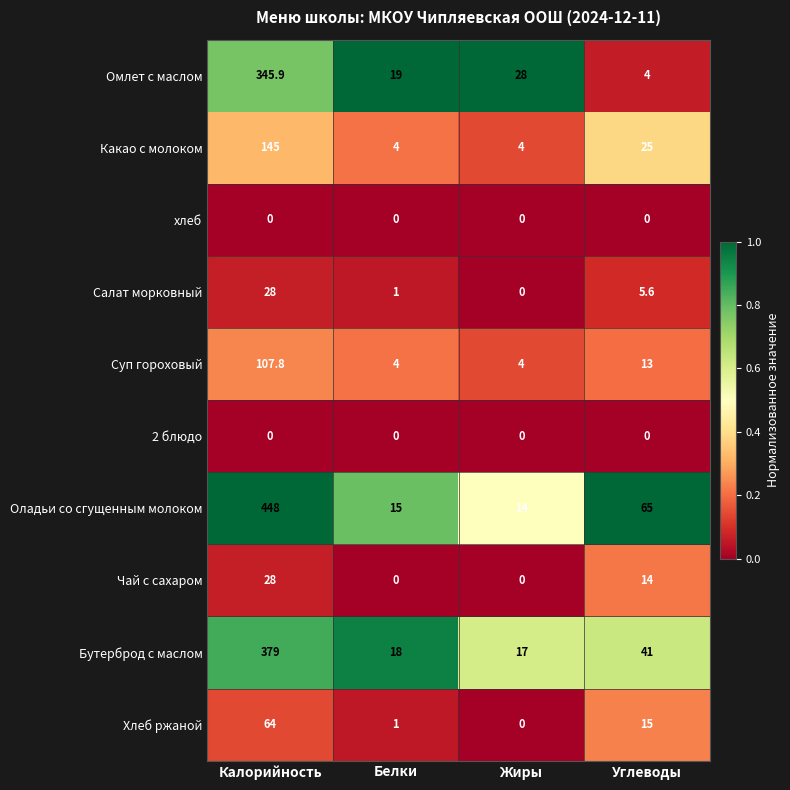

Which series has the widest spread of values?

Оладьи со сгущенным молоком